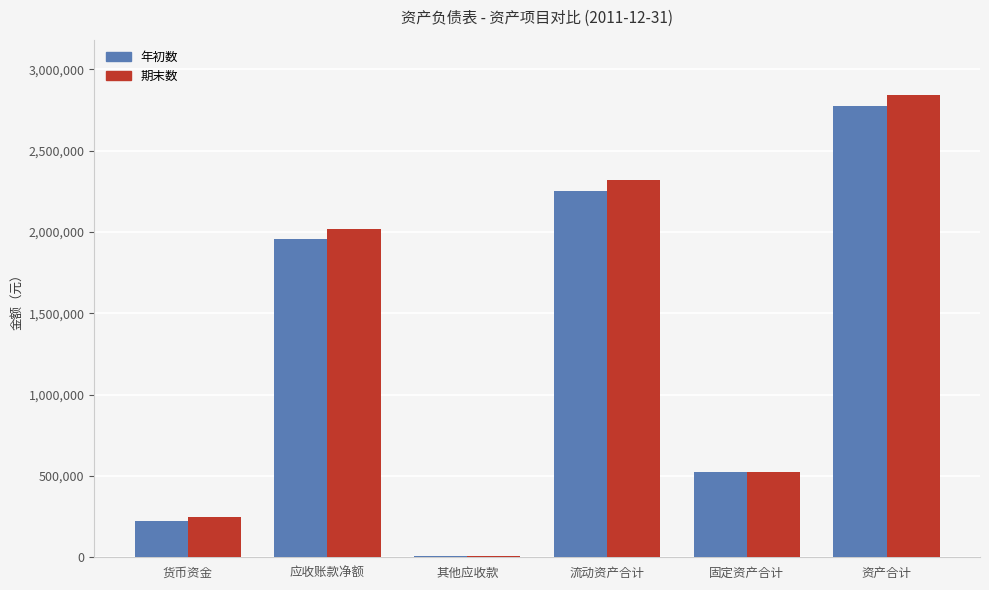

How many bars are there in total?

12